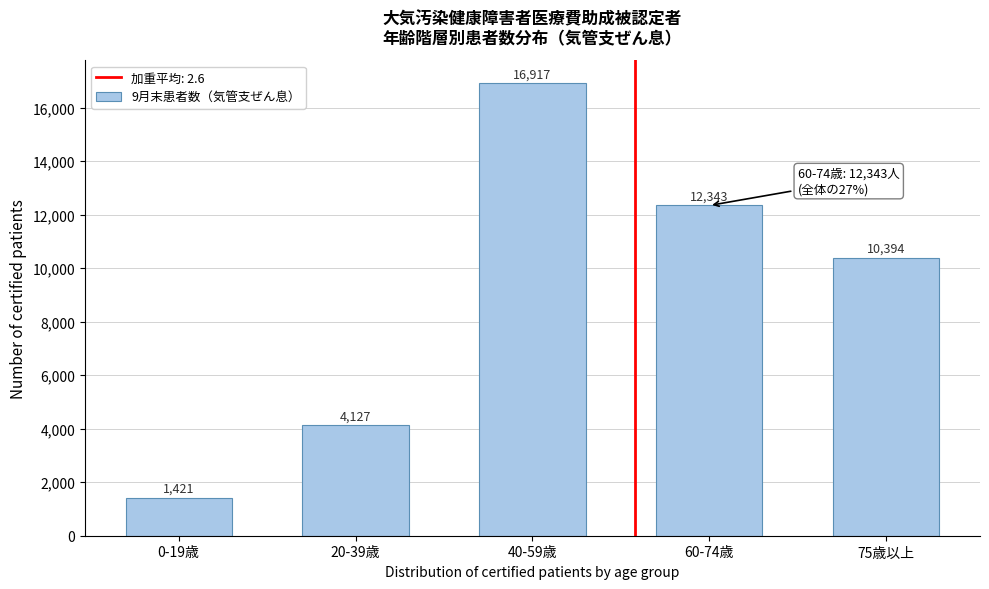

Reading left to right, what are all the values shown in this chart?

1421	4127	16917	12343	10394